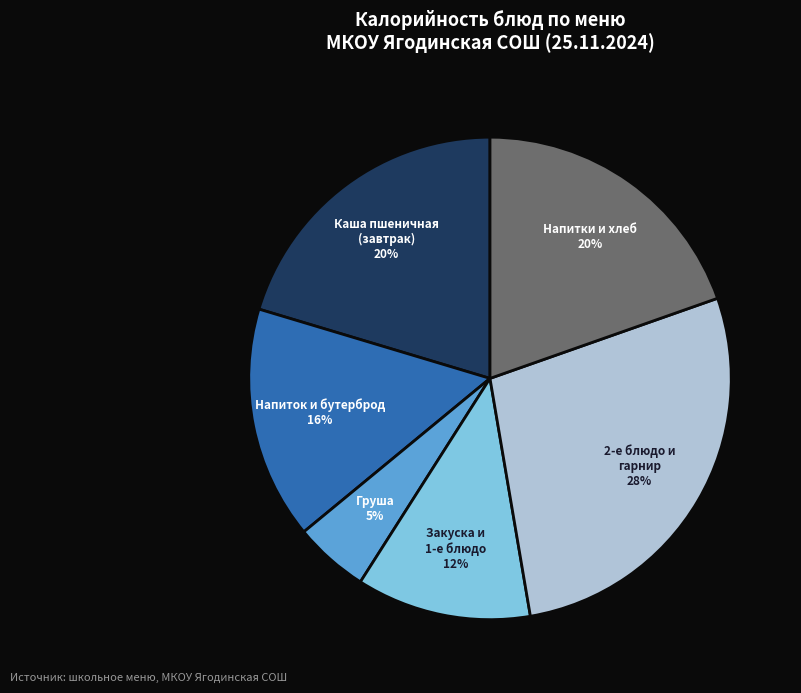

Is it true that Груша is 5% of the pie?

True